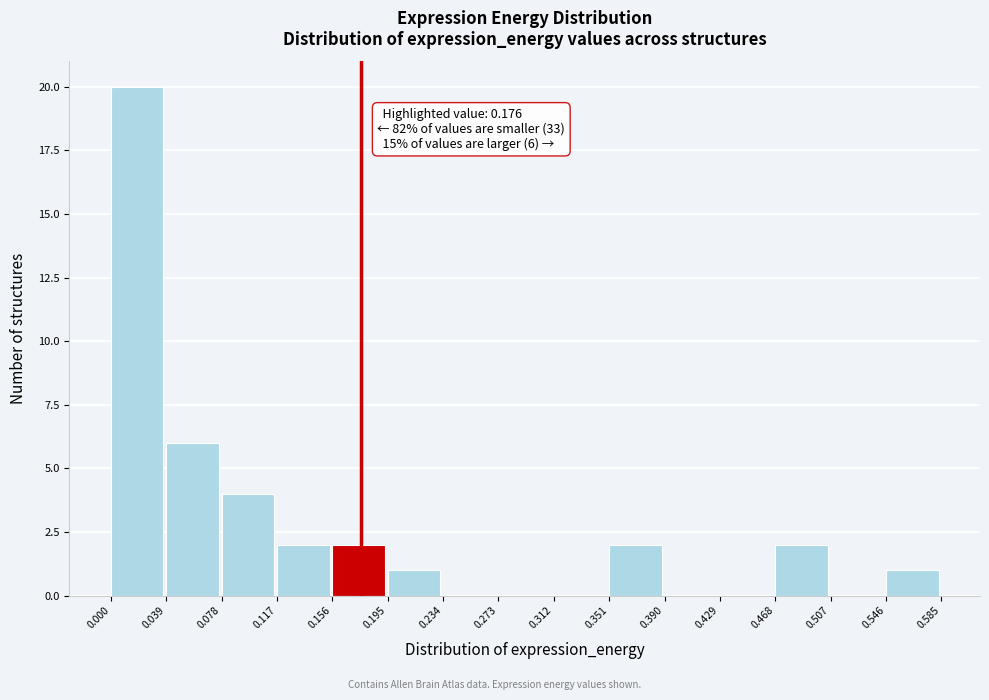

Over which range of the x-axis is the bar tallest?

0.000 to 0.039